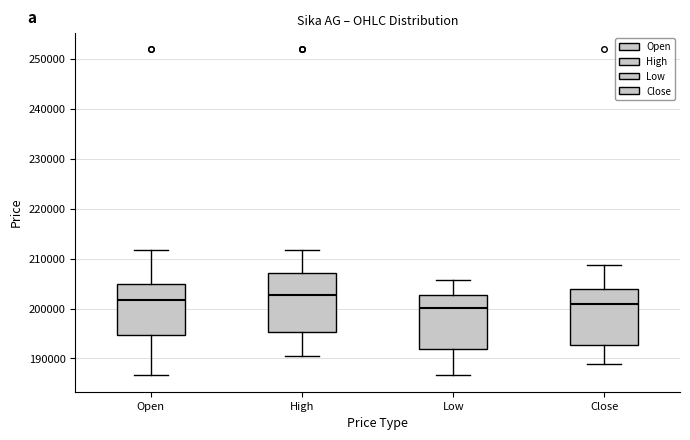

Where does the lower whisker of the box for High end on the y-axis? The values are not printed on the chart, so give them approximately, as read against the axis.

190000